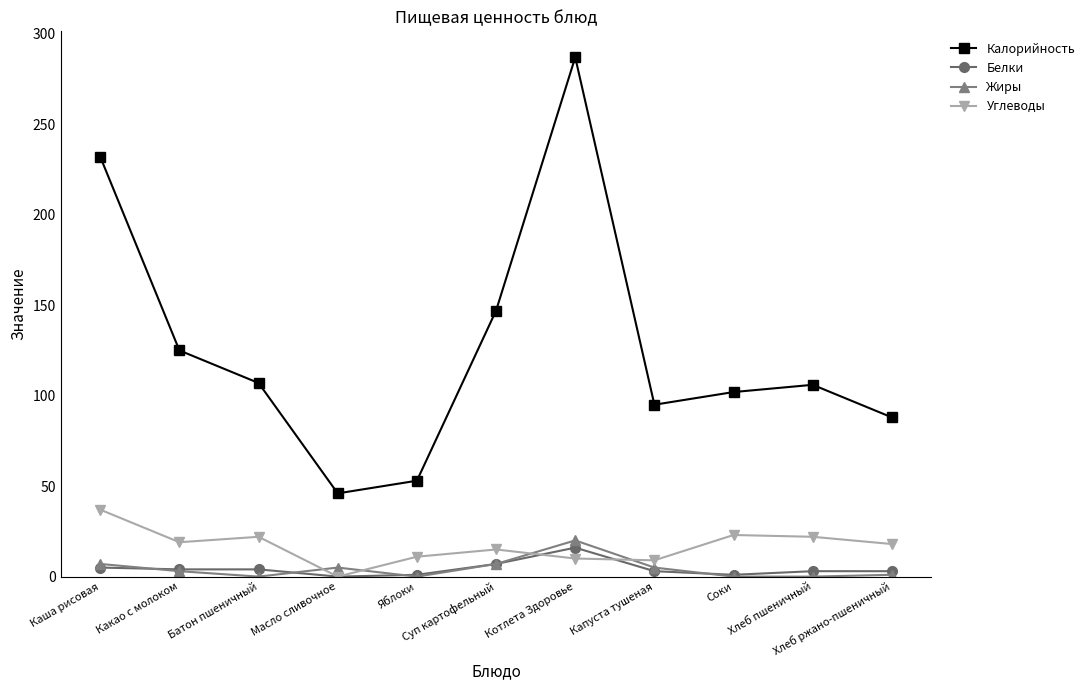

Which series has the largest range (max minus min)?

Калорийность